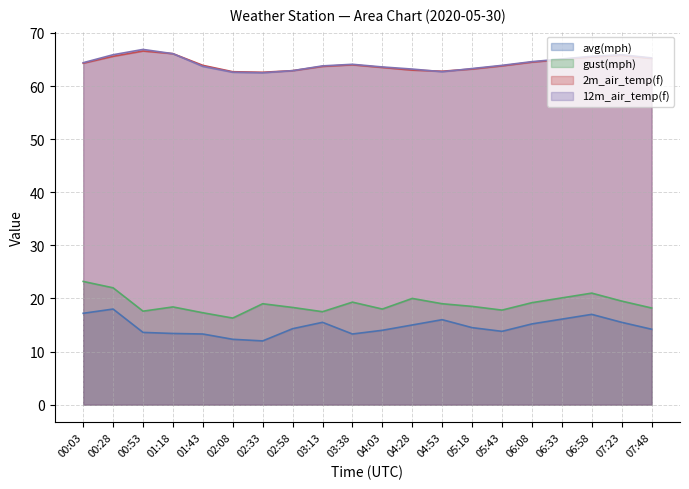

True or false: 12m_air_temp(f) and avg(mph) cross at least once.

False